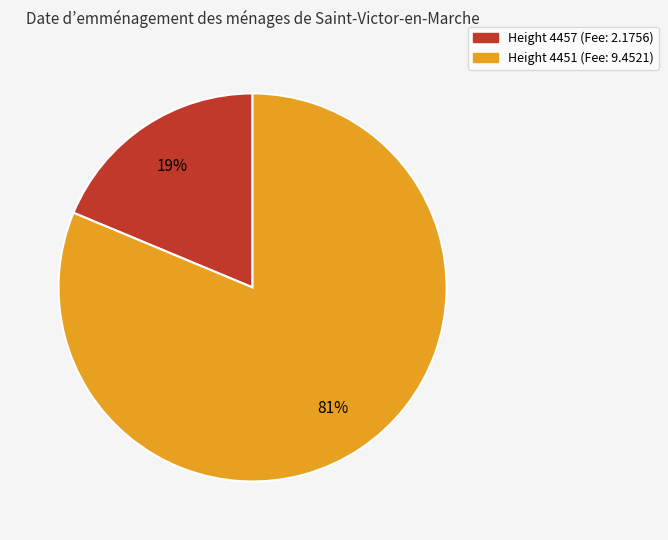

To the nearest percent, what is the average slice percentage?

50%